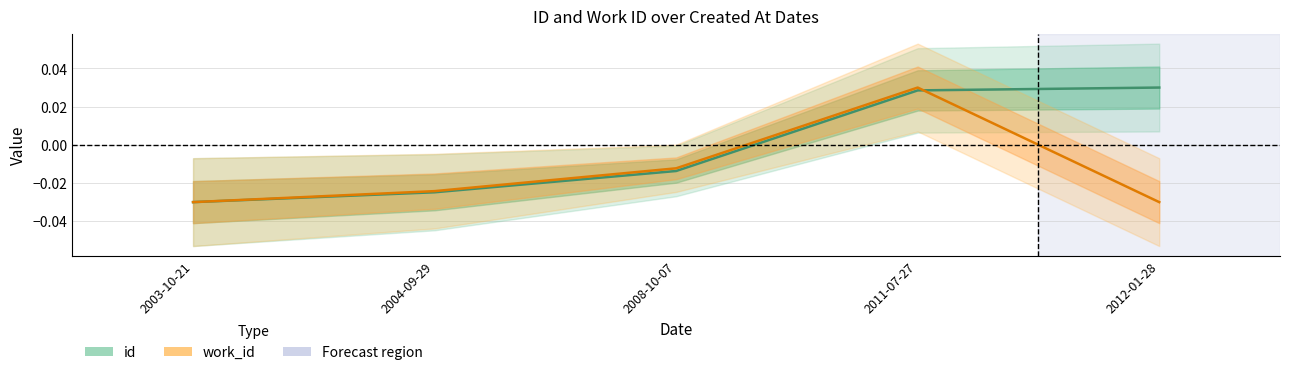

What is the label of the 5th point from the left?

2012-01-28